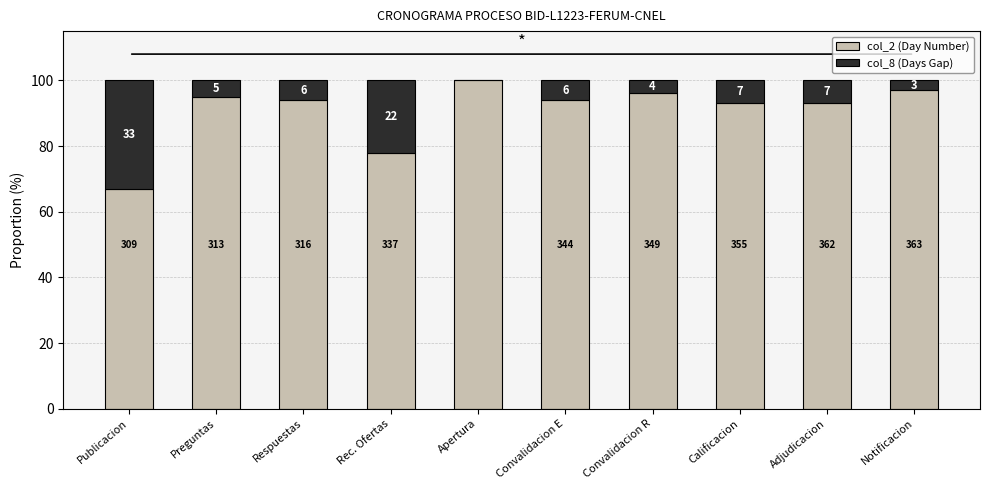

What is the total value across all series at Notificacion?

100